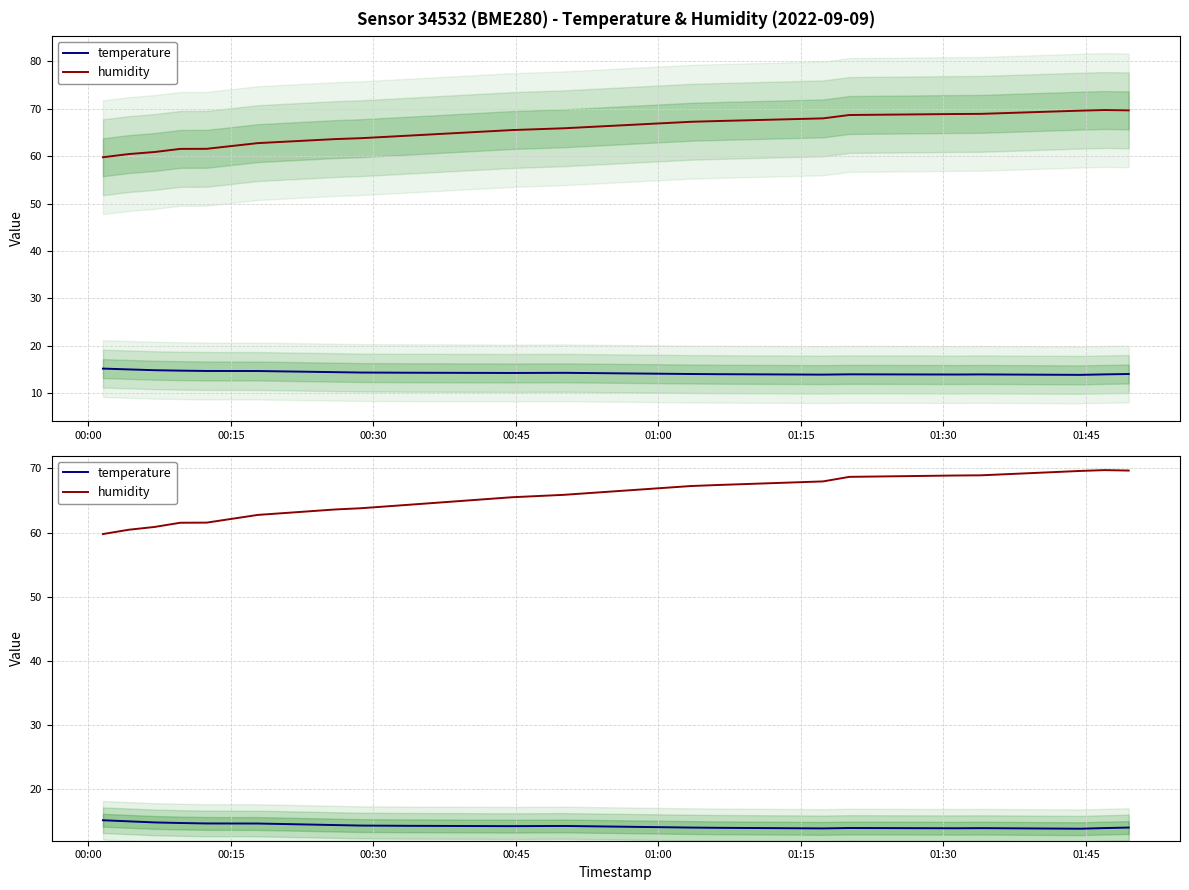

True or false: temperature and humidity intersect in this chart.

False